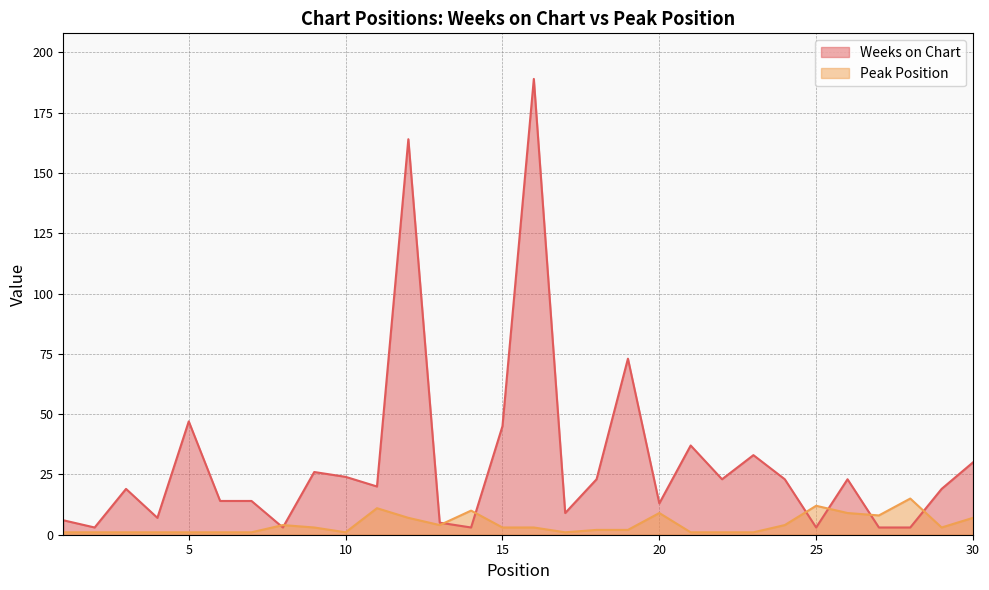

What is the highest value of the Peak Position series?

15